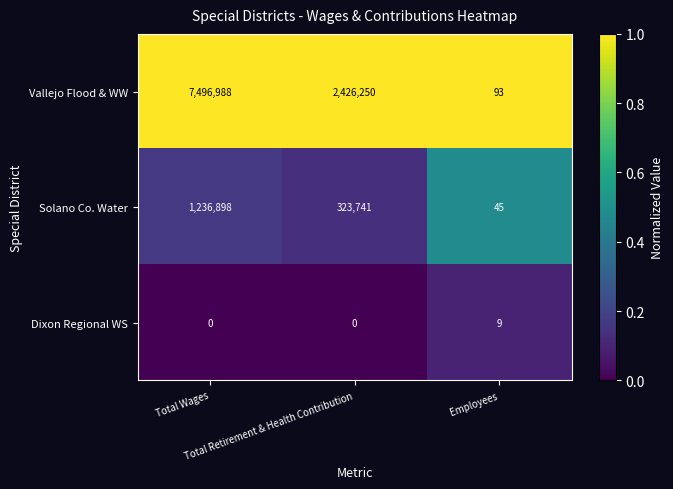

Which series has the largest range (max minus min)?

Vallejo Flood & WW